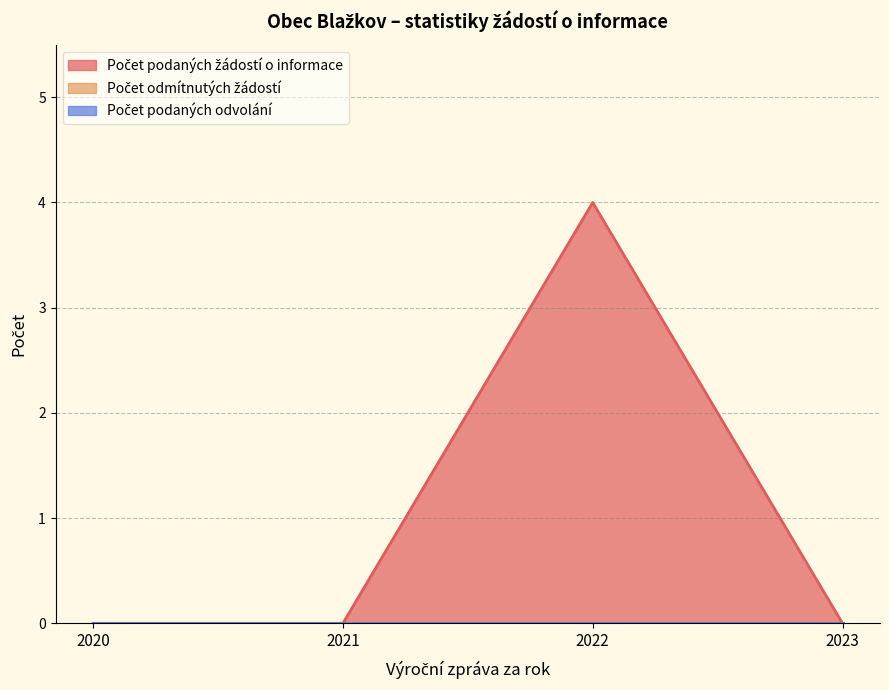

Reading left to right, list all the values displayed in this chart.

Počet podaných žádostí o informace: 2020=0	2021=0	2022=4	2023=0
Počet odmítnutých žádostí: 2020=0	2021=0	2022=0	2023=0
Počet podaných odvolání: 2020=0	2021=0	2022=0	2023=0